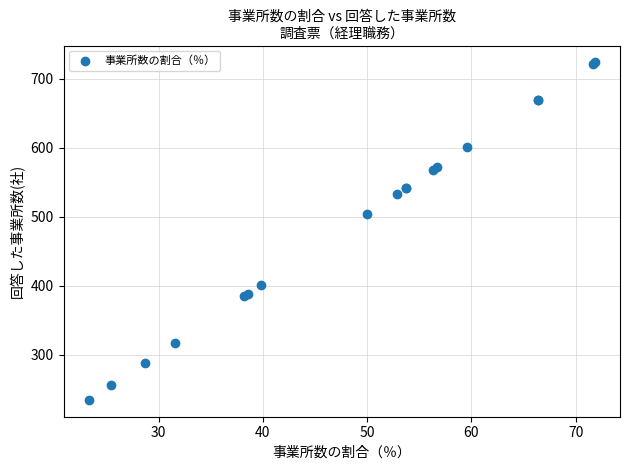

What Y value in the scatter plot is closest to 479?

504